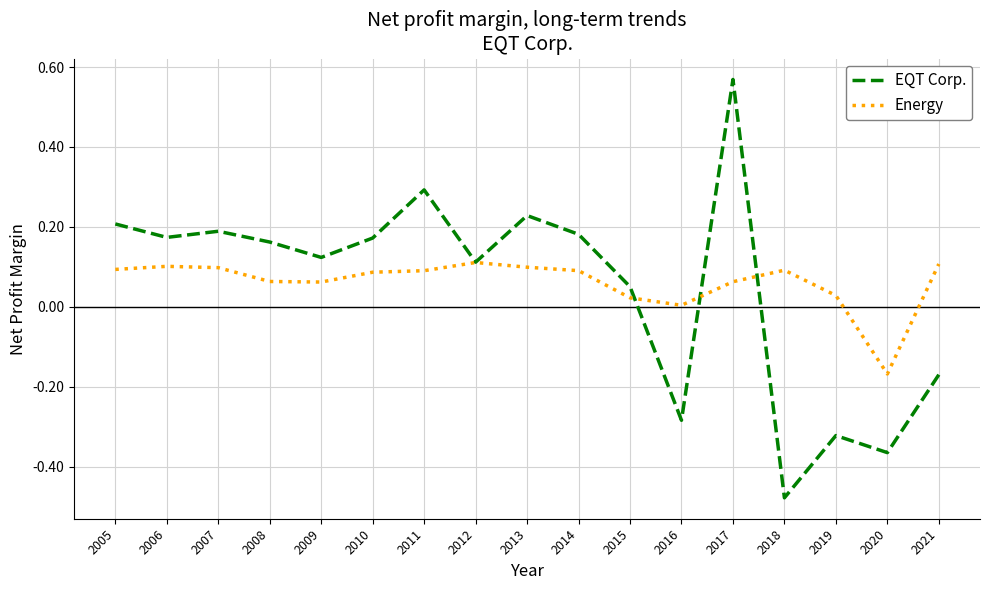

At which category is the sum across all series the highest?

2017